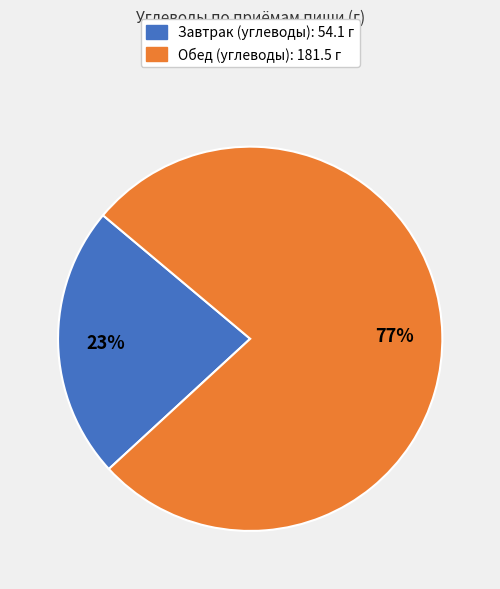

To the nearest percent, what is the difference between the largest and smallest slice percentages?

54%